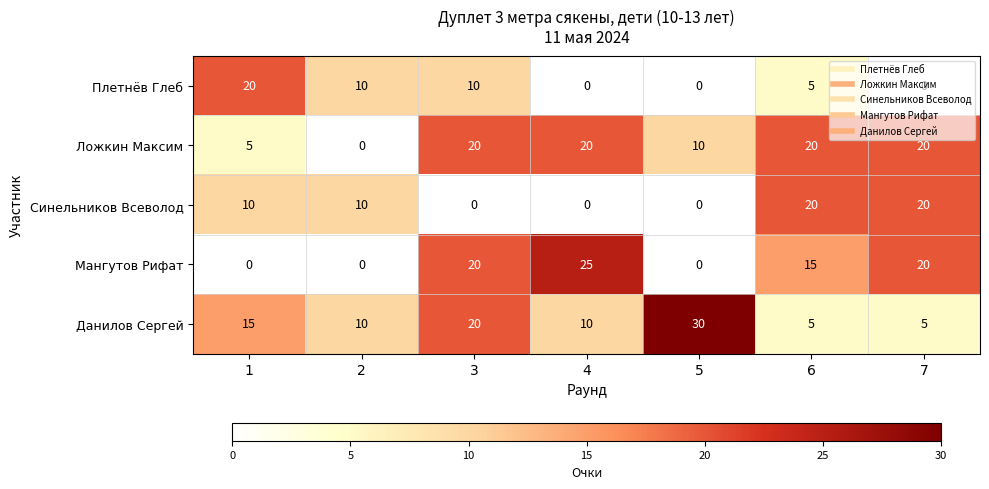

What is the difference between the second highest and second lowest values in the Плетнёв Глеб series?

10